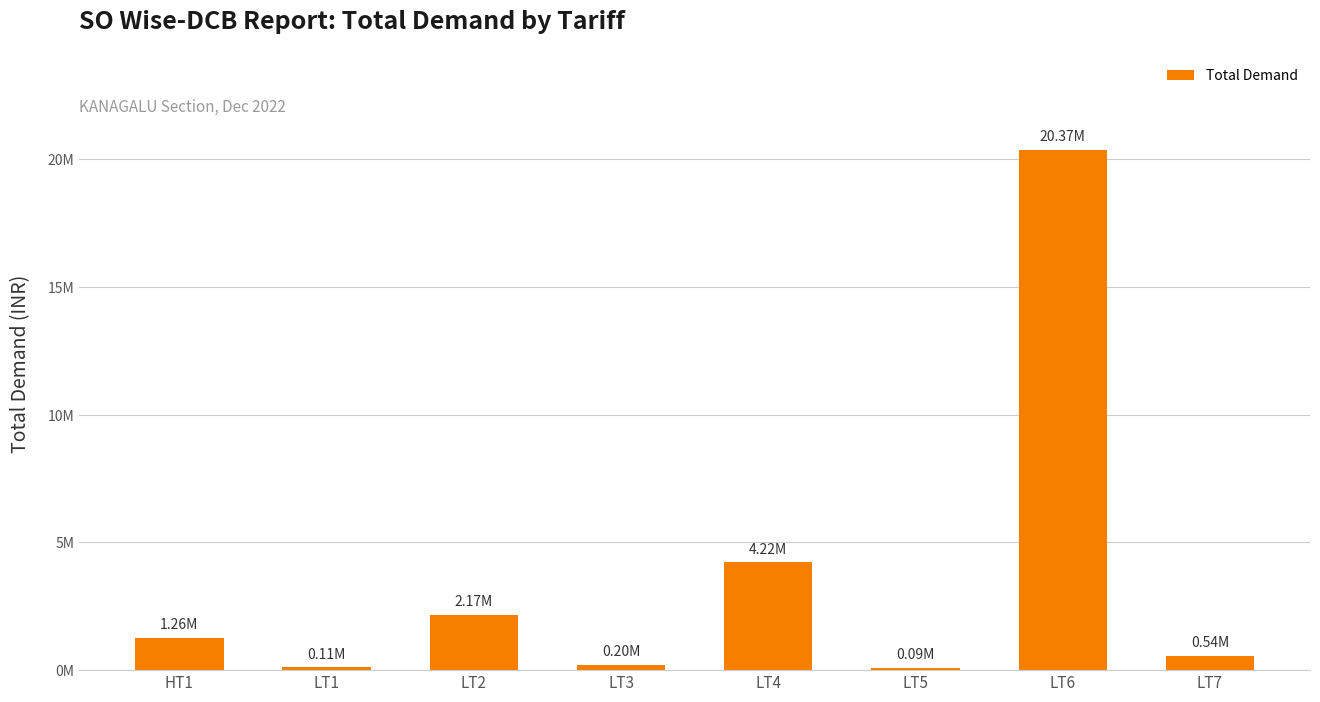

At which label does the data first exceed 1255945?

HT1